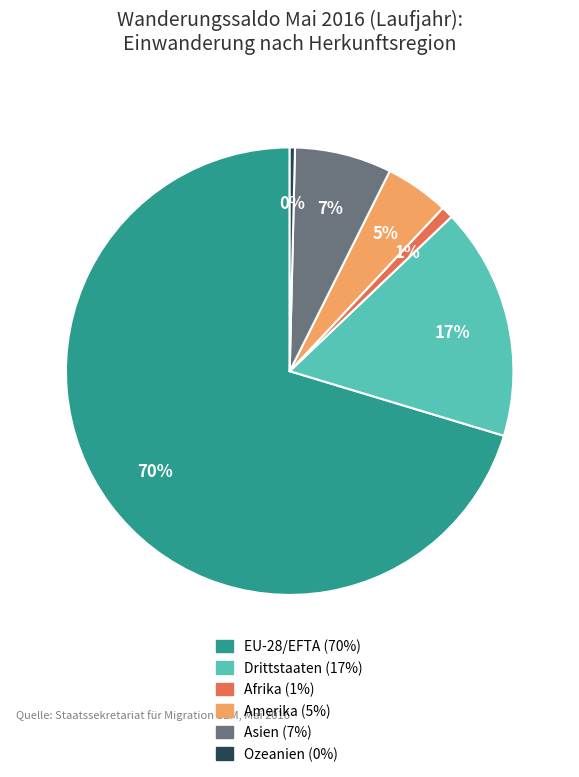

Combined, do Asien and Amerika account for over 50%?

No